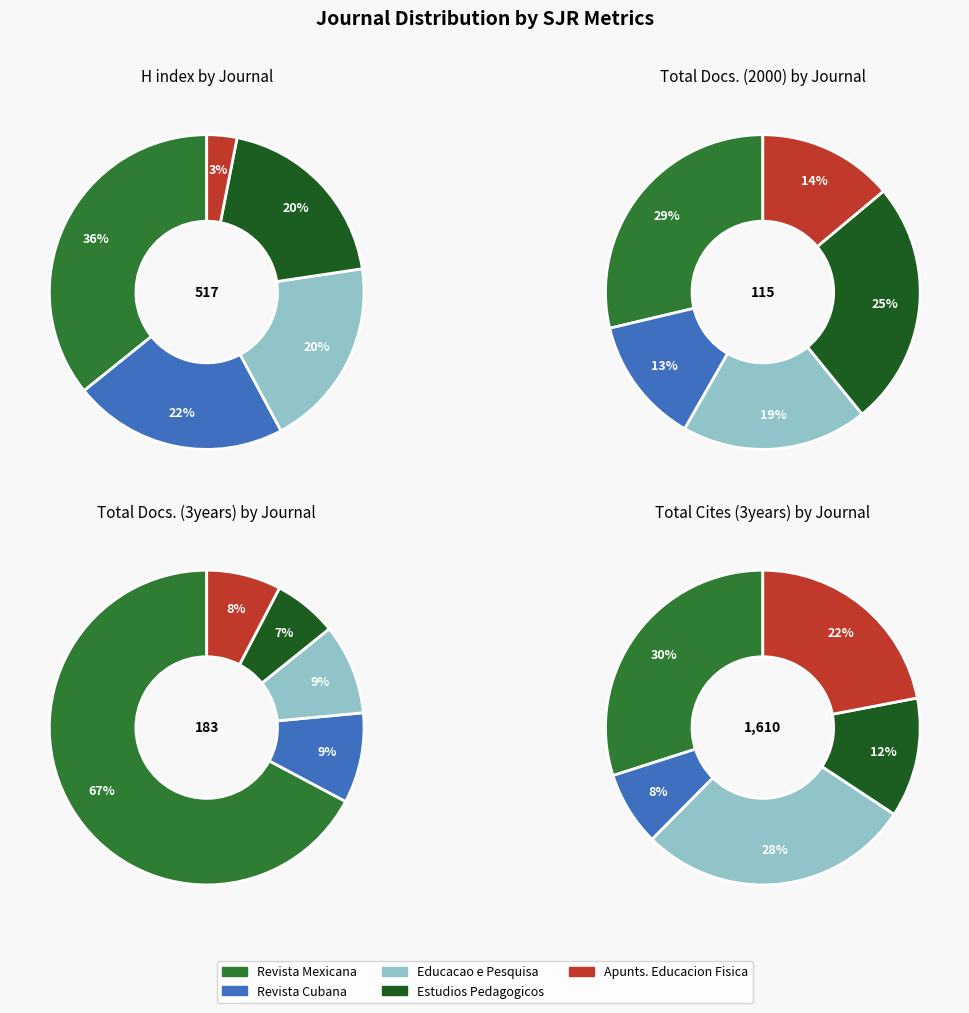

To the nearest percent, what is the average slice percentage?

20%